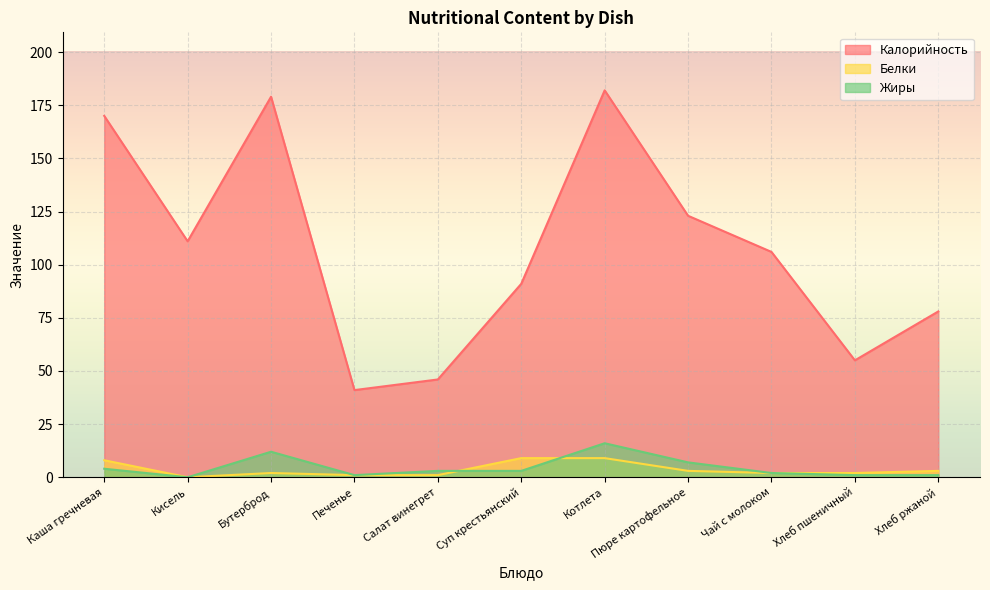

Reading left to right, list all the values displayed in this chart.

Калорийность: 170	111	179	41	46	91	182	123	106	55	78
Белки: 8	0	2	1	1	9	9	3	2	2	3
Жиры: 4	0	12	1	3	3	16	7	2	1	1